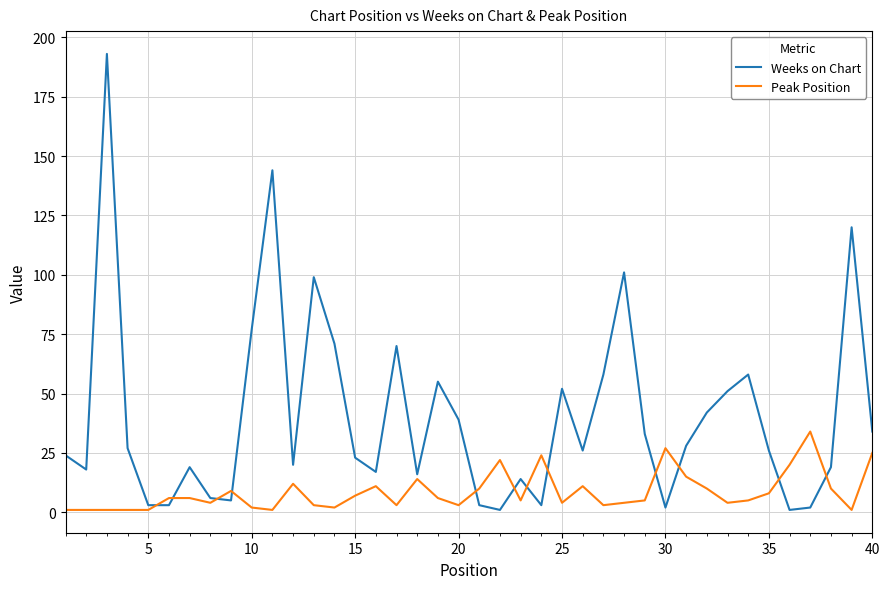

Which series has the largest total across all categories?

Weeks on Chart